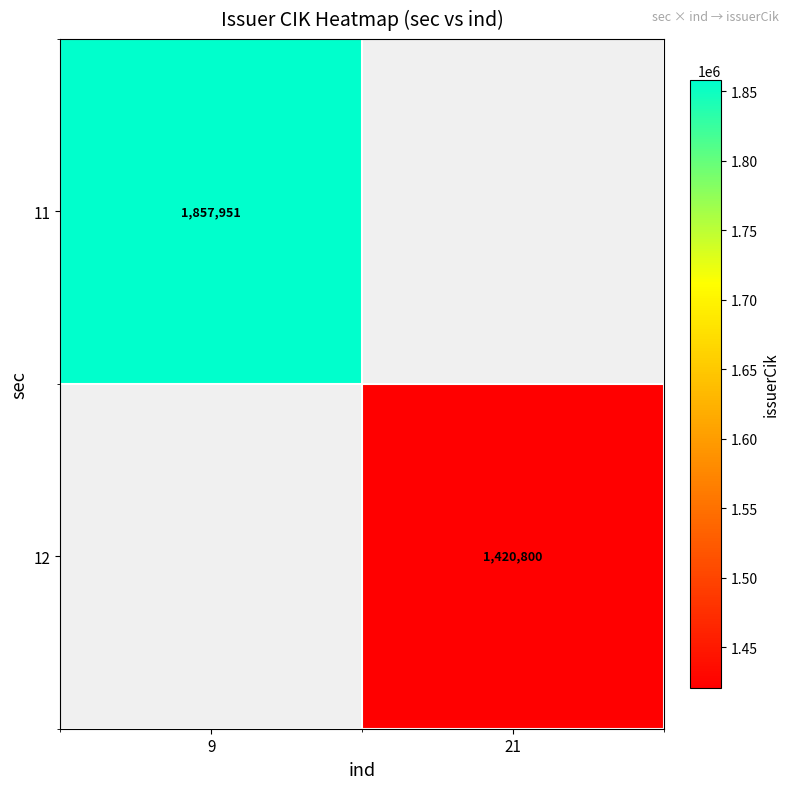

Is it true that 12 equals 1420800 at 21?

True